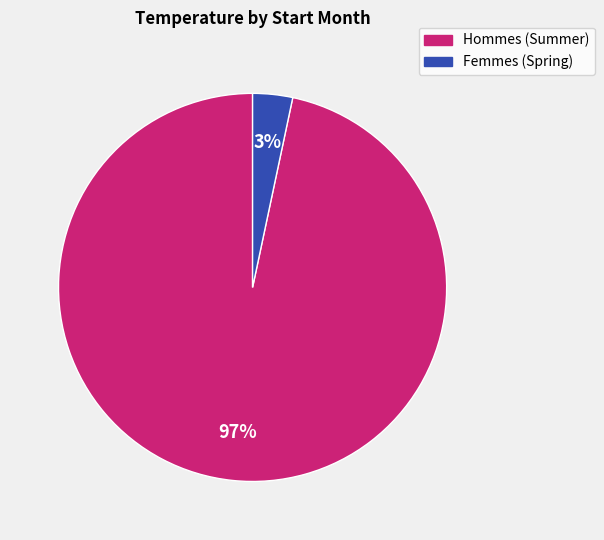

Do Hommes (Summer) and Femmes (Spring) together represent more than half of the pie?

Yes